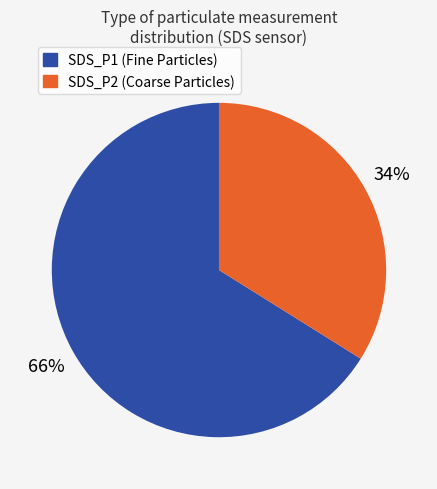

Is SDS_P1 the majority of the pie?

Yes